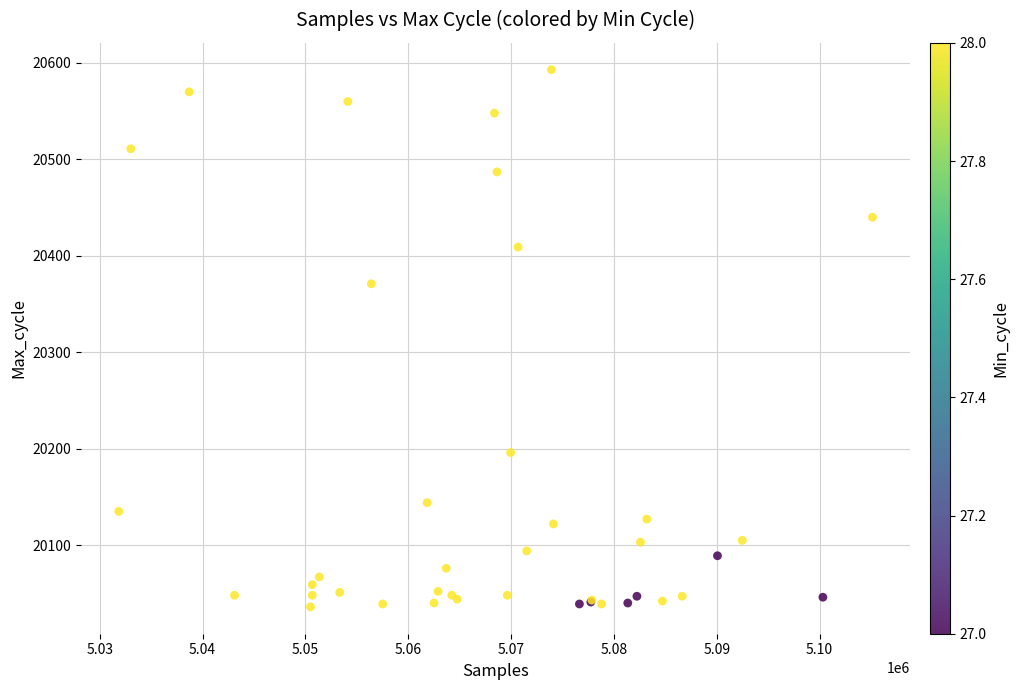

What Y value in the scatter plot is closest to 20314?

20371